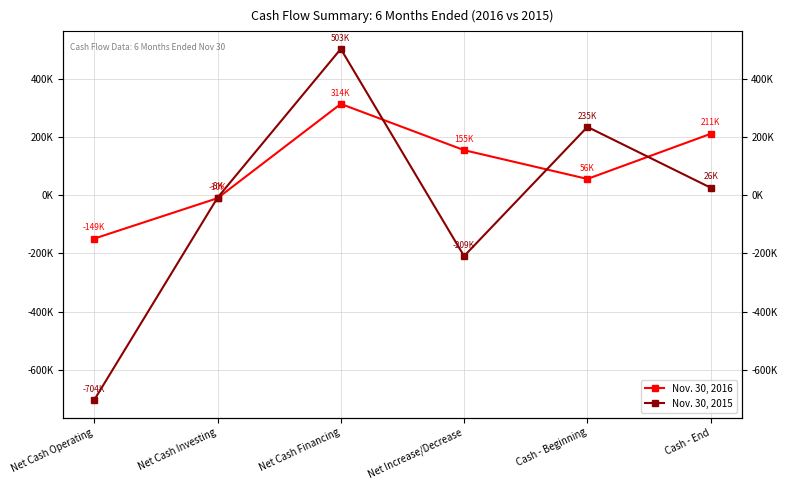

Reading right to left, list all the values displayed in this chart.

Nov. 30, 2016: Cash - End=211265	Cash - Beginning=56172	Net Increase/Decrease=155093	Net Cash Financing=314000	Net Cash Investing=-10000	Net Cash Operating=-148907
Nov. 30, 2015: Cash - End=25989	Cash - Beginning=234994	Net Increase/Decrease=-209005	Net Cash Financing=503000	Net Cash Investing=-8432	Net Cash Operating=-703573